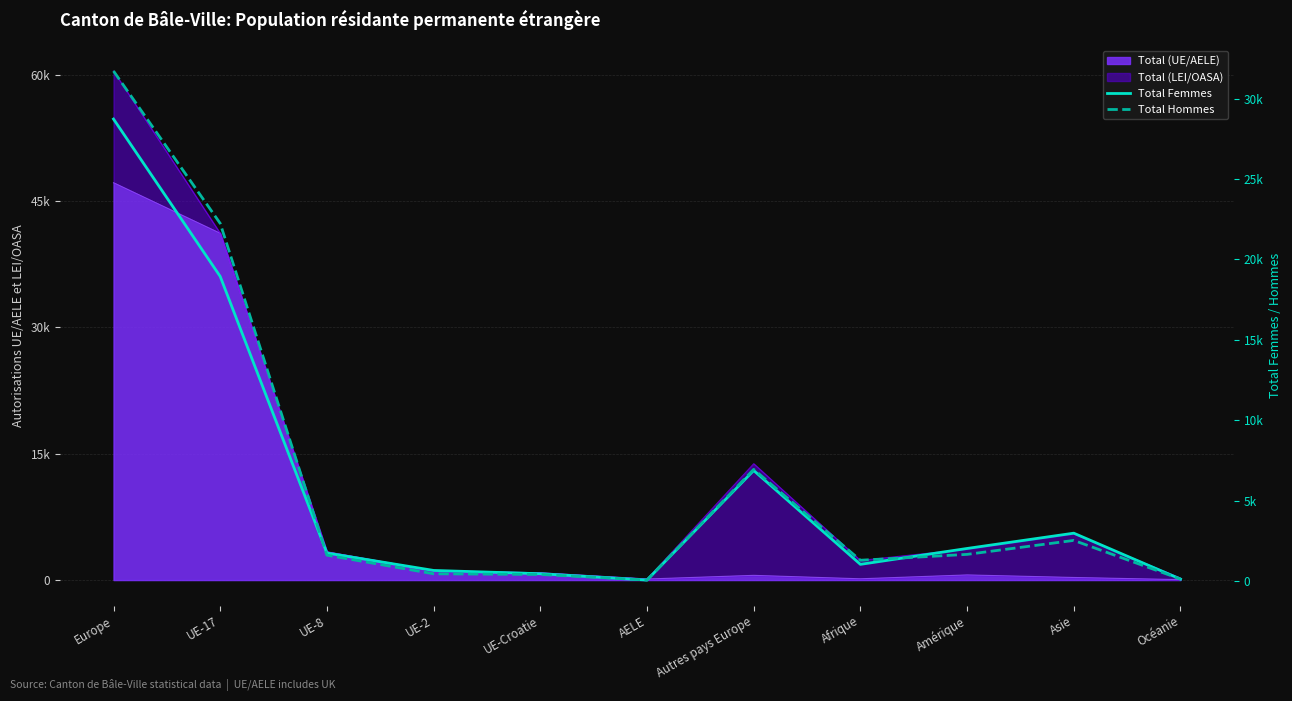

What position from the left is UE-Croatie?

5